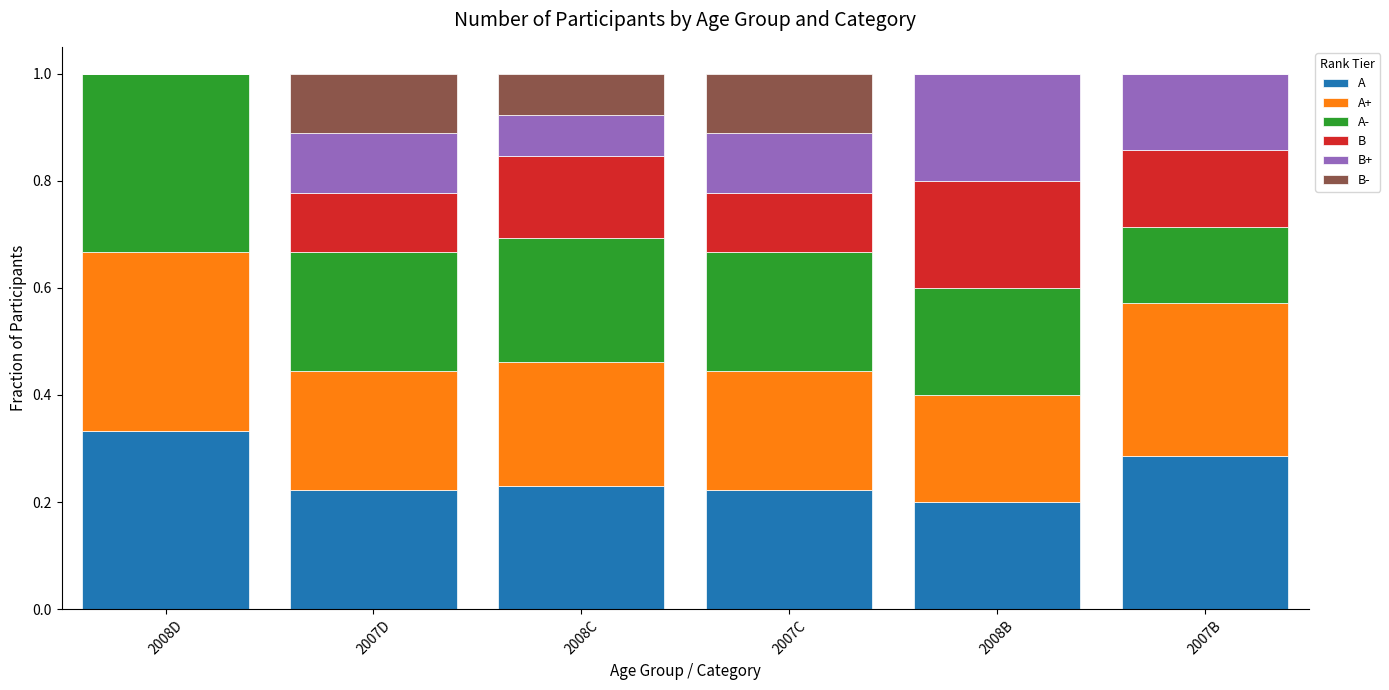

What are all the series names shown in the legend?

A, A+, A-, B, B+, B-